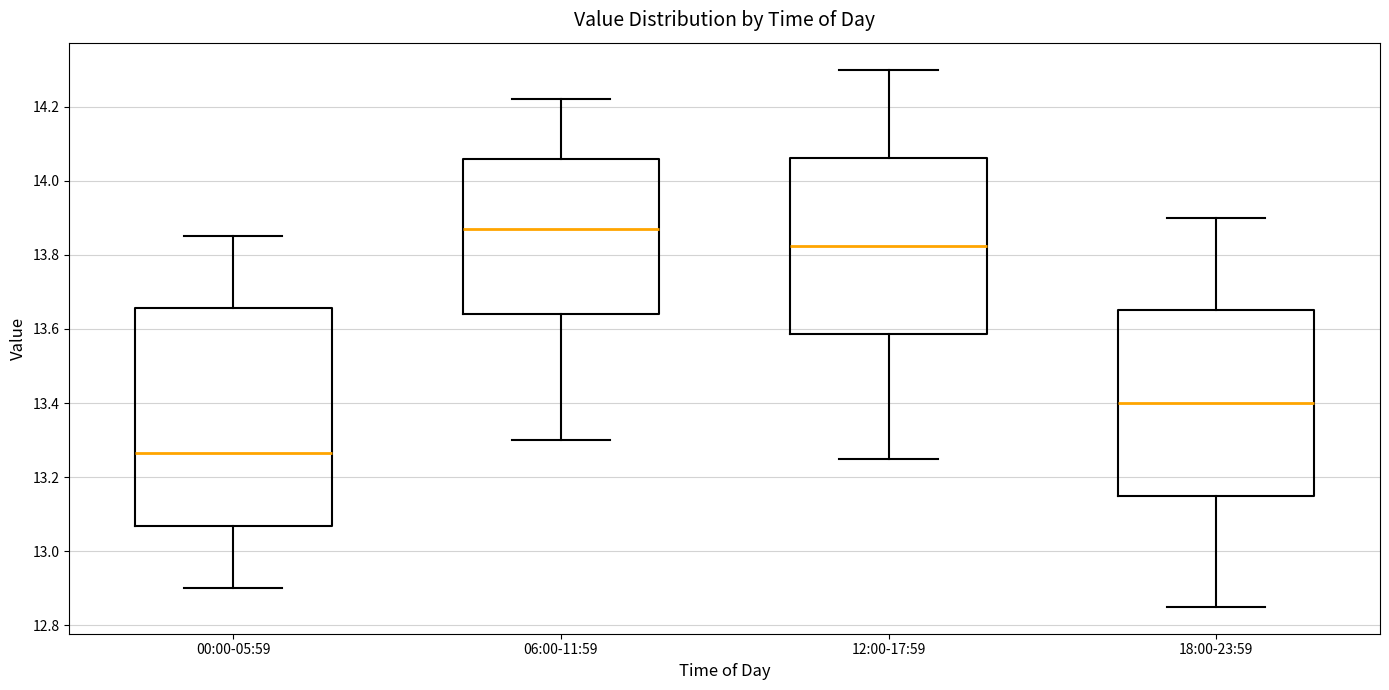

Reading left to right, read every box against the y-axis: the position of its median line, the range the box covers, and the ends of its whiskers. The values are not printed on the chart, so give them approximately, as read against the axis.

00:00-05:59: median 13.26, box 13.06 to 13.66, whiskers 12.90 to 13.86
06:00-11:59: median 13.88, box 13.64 to 14.06, whiskers 13.30 to 14.22
12:00-17:59: median 13.82, box 13.58 to 14.06, whiskers 13.26 to 14.30
18:00-23:59: median 13.40, box 13.16 to 13.66, whiskers 12.86 to 13.90